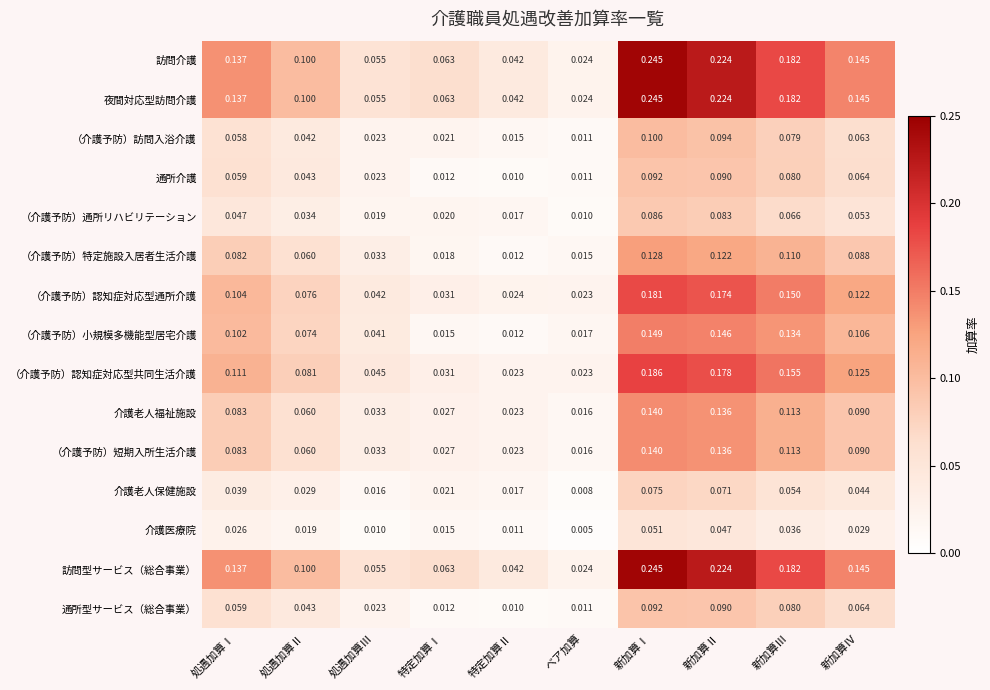

Rank the categories by 通所介護 value from highest to lowest.

新加算Ⅰ, 新加算Ⅱ, 新加算Ⅲ, 新加算Ⅳ, 処遇加算Ⅰ, 処遇加算Ⅱ, 処遇加算Ⅲ, 特定加算Ⅰ, ベア加算, 特定加算Ⅱ